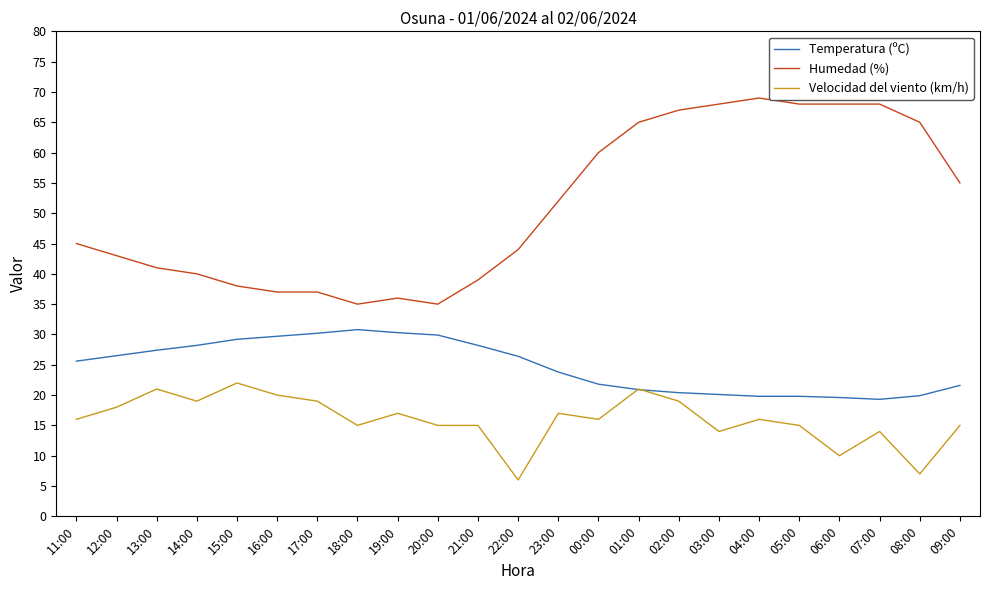

The Temperatura (ºC) series shows 45.0 at 20:00. True or false?

False